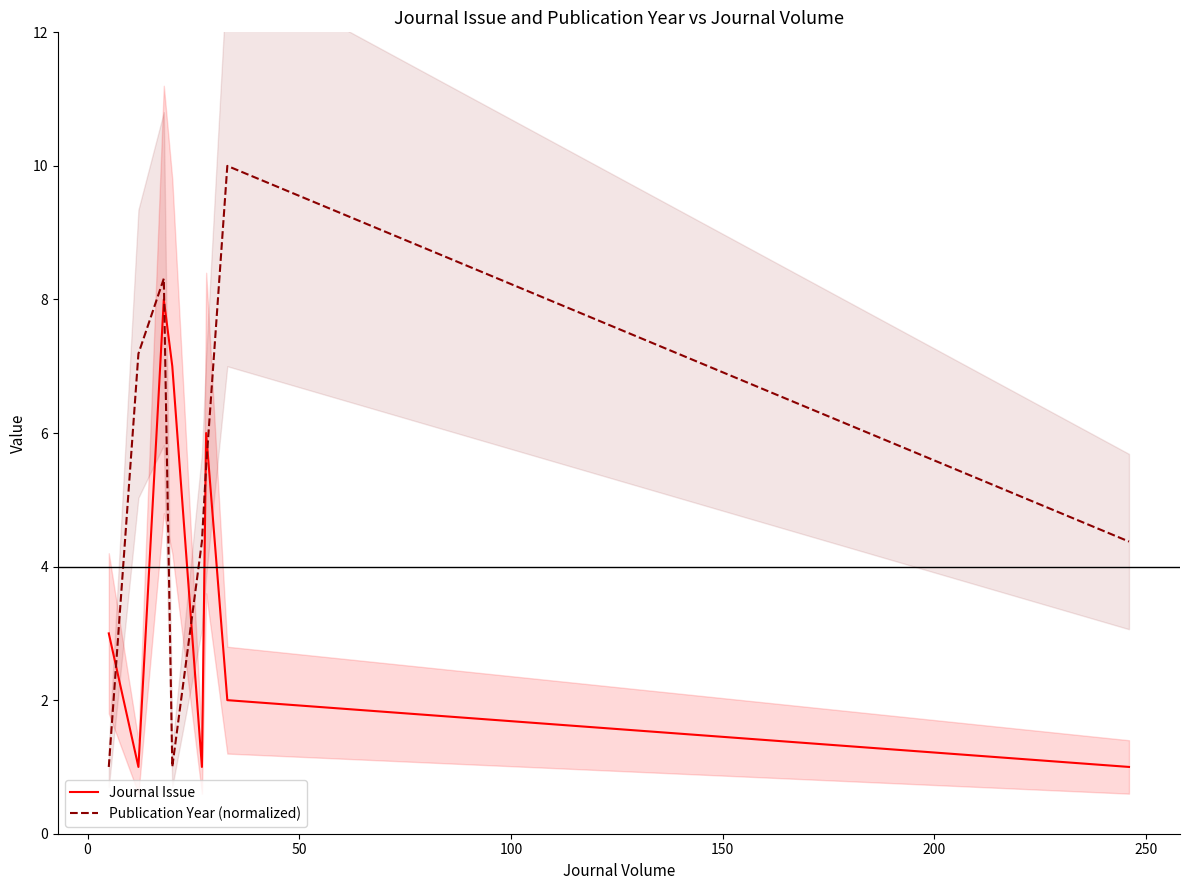

How many interior local peaks does the Publication Year (normalized) series have?

2